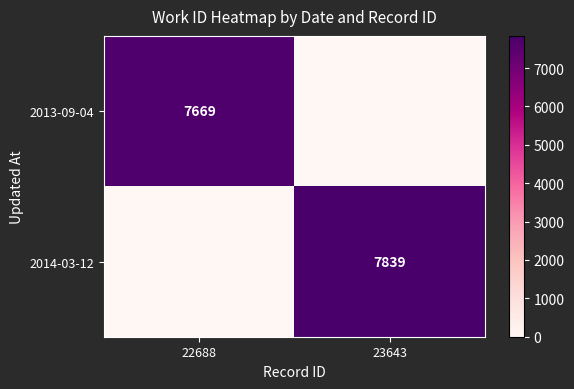

True or false: 2013-09-04 has a value of 7669 at 22688.

True